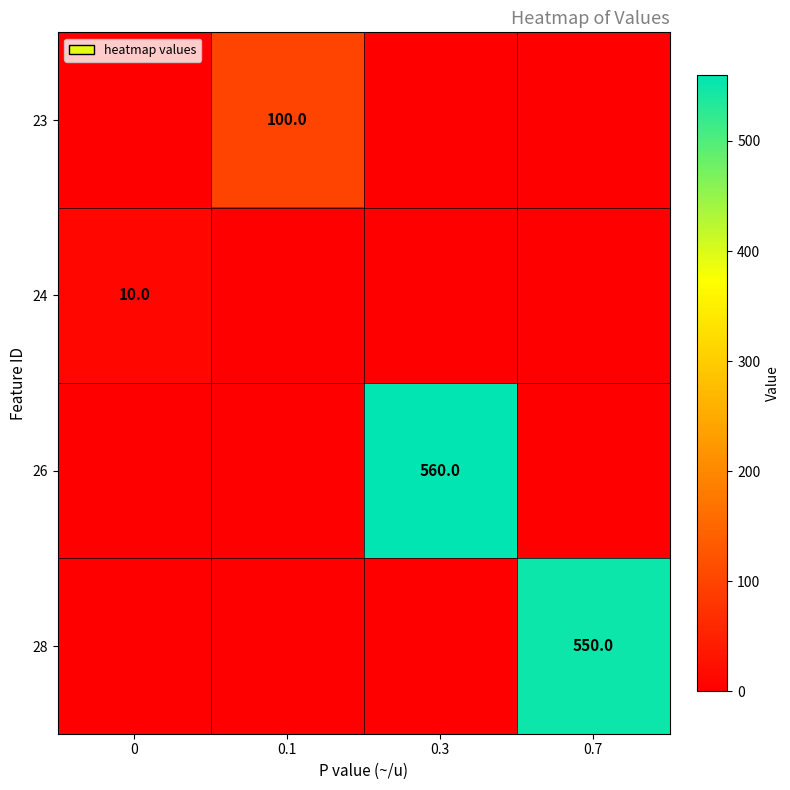

Which has a higher value, 0.1 or 0.3?

0.1